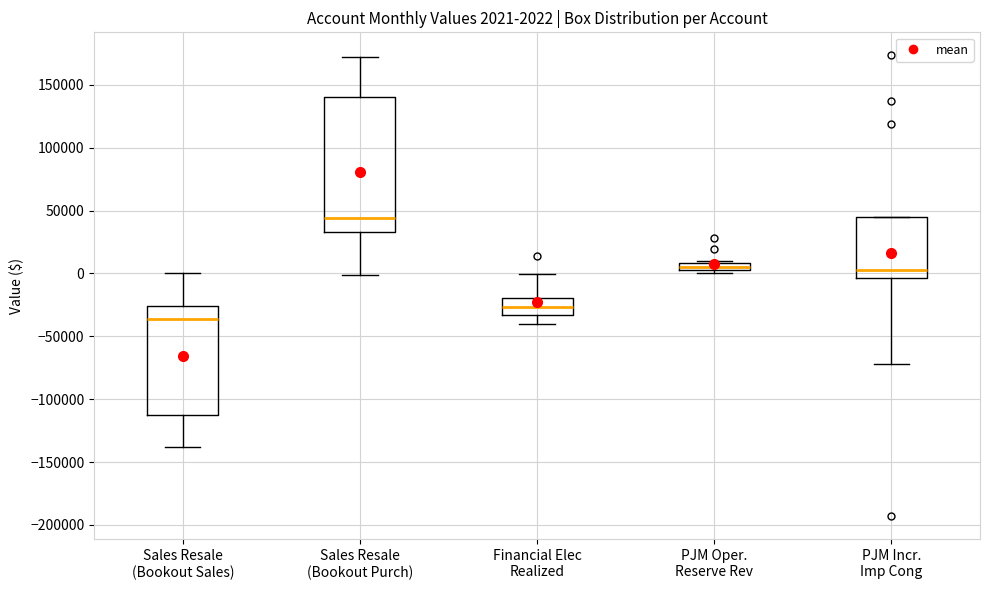

Which box's median line is the highest?

Sales Resale (Bookout Purch)